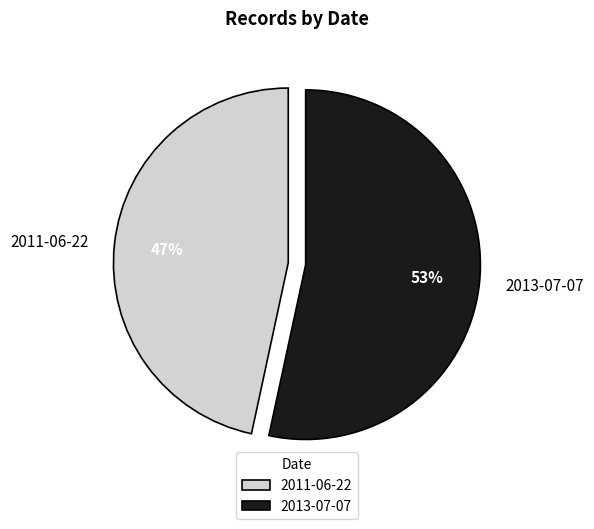

What is the smallest slice in the pie chart?

2011-06-22